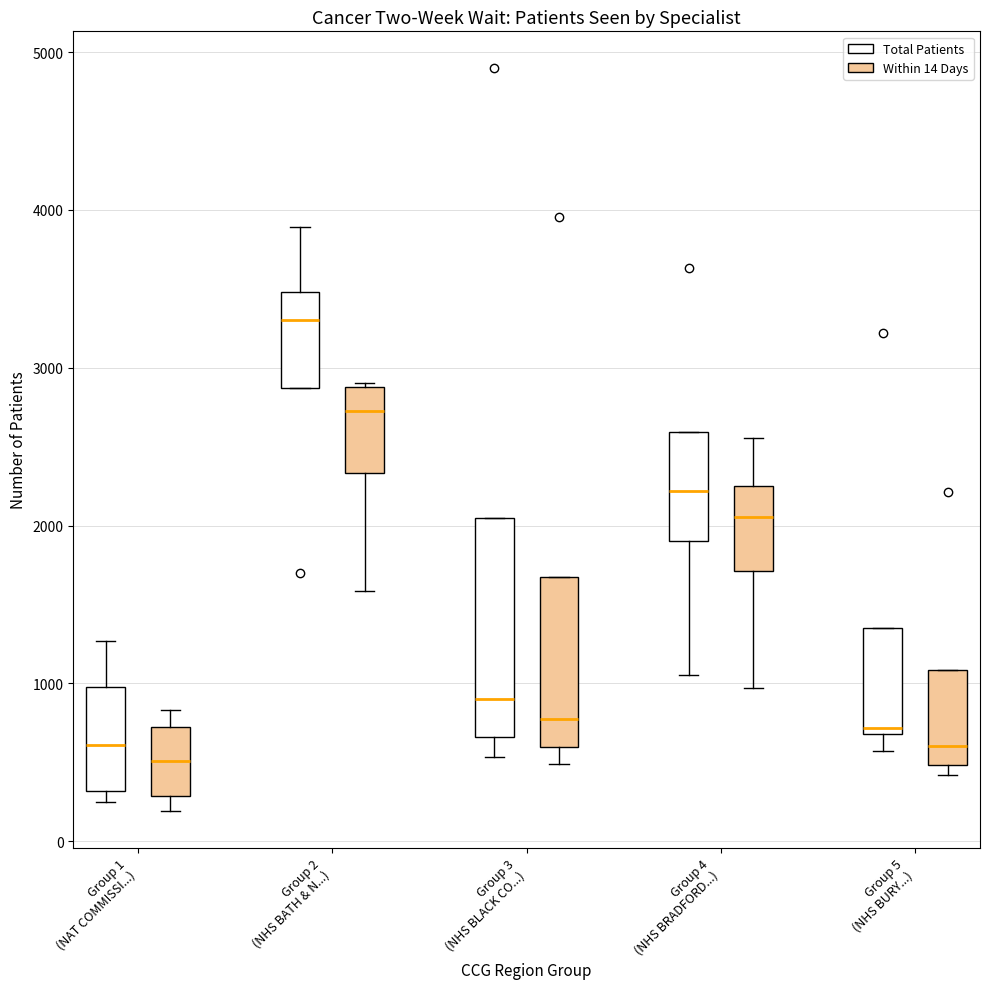

Which box is the tallest, from its lower edge to its upper edge?

Group 3 (NHS BLACK CO...) (Total Patients)